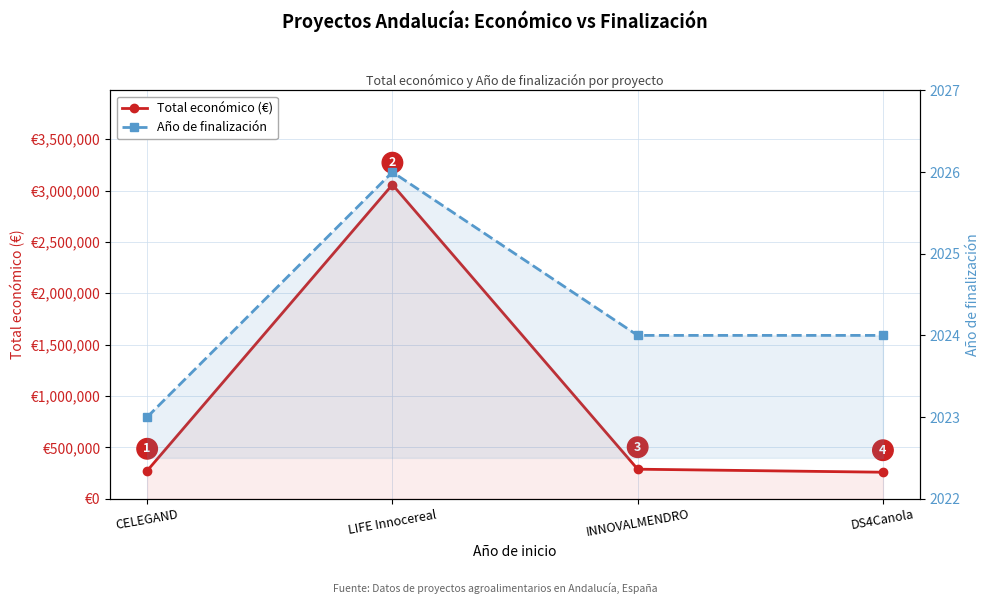

Where is the first local maximum for Año de finalización?

LIFE Innocereal